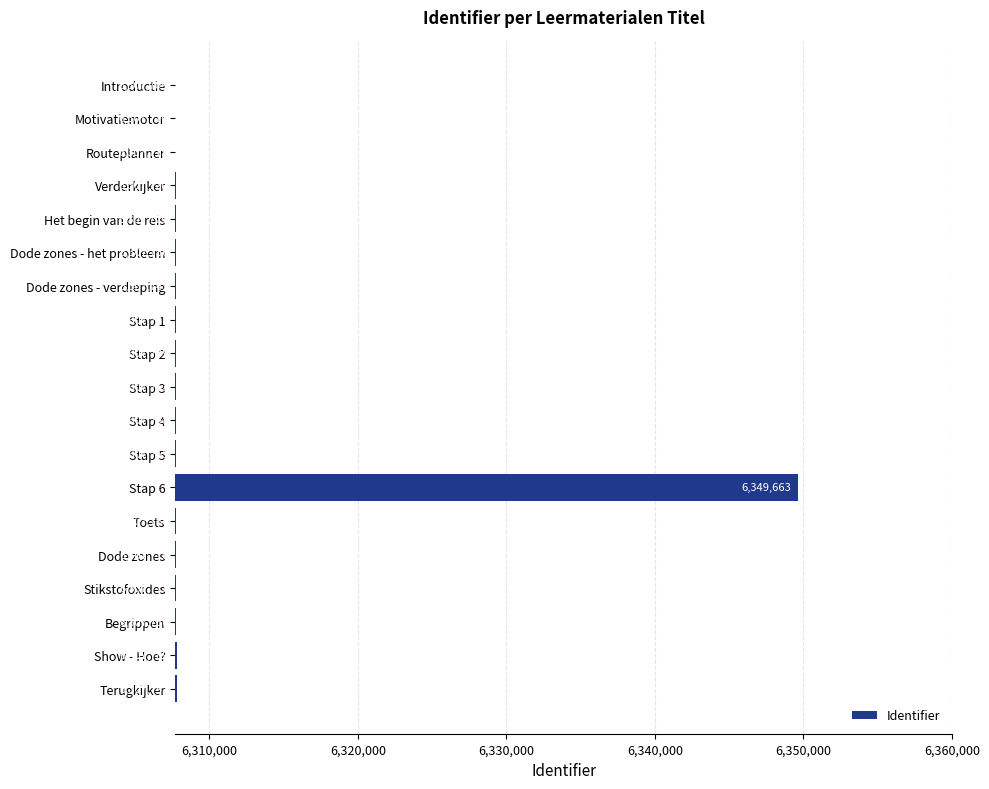

Where is the data nearest to the value 6328686?

Terugkijker